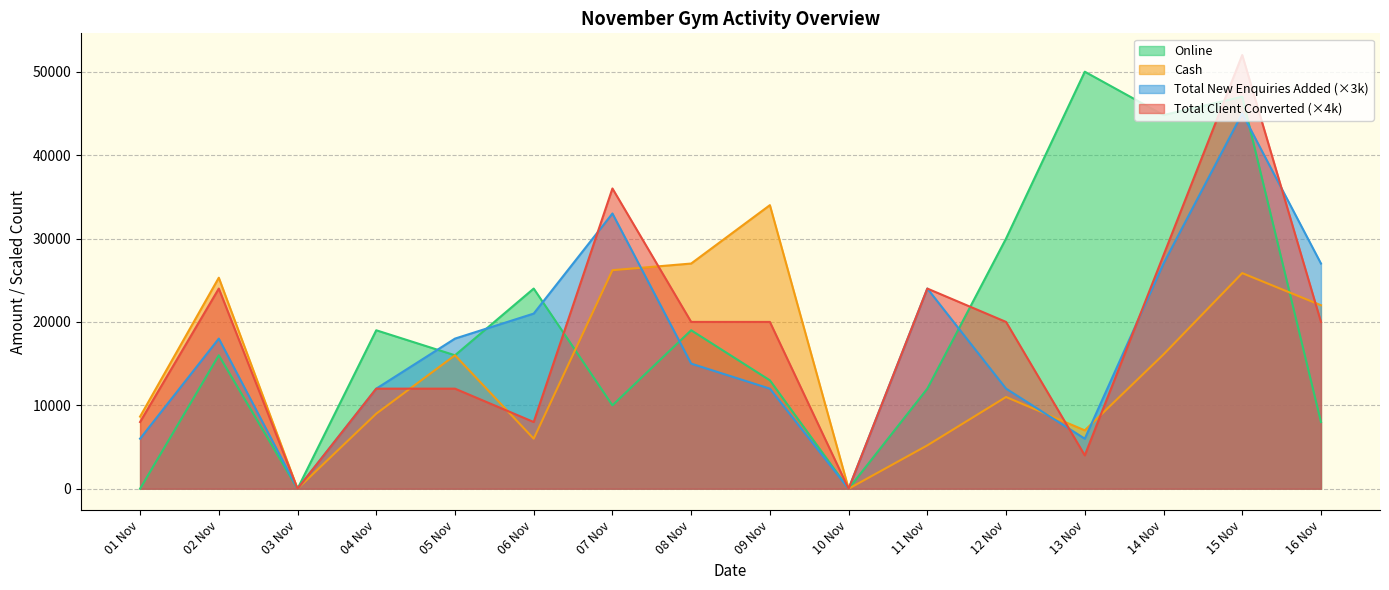

Which series changed the most between 01 Nov and 13 Nov?

Online